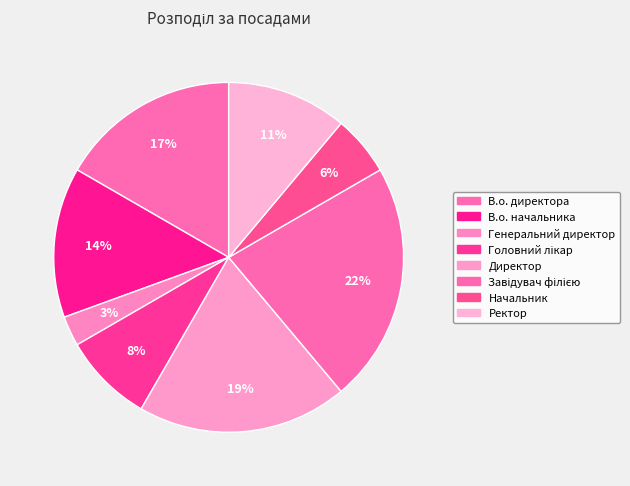

The Директор slice represents 19% of the pie. True or false?

True